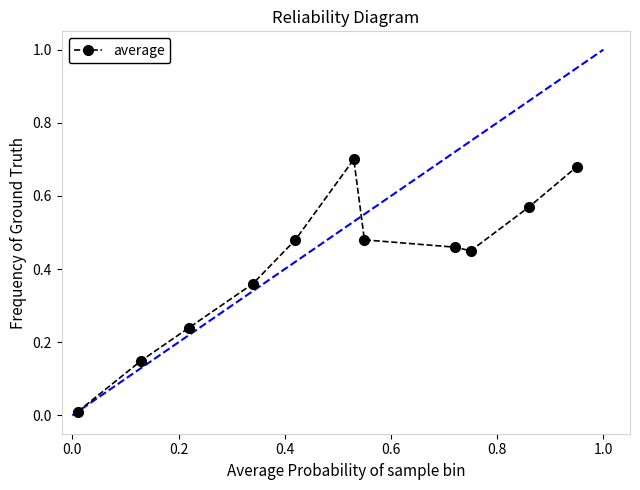

True or false: there are more than 0 points higher than both neighbors.

True